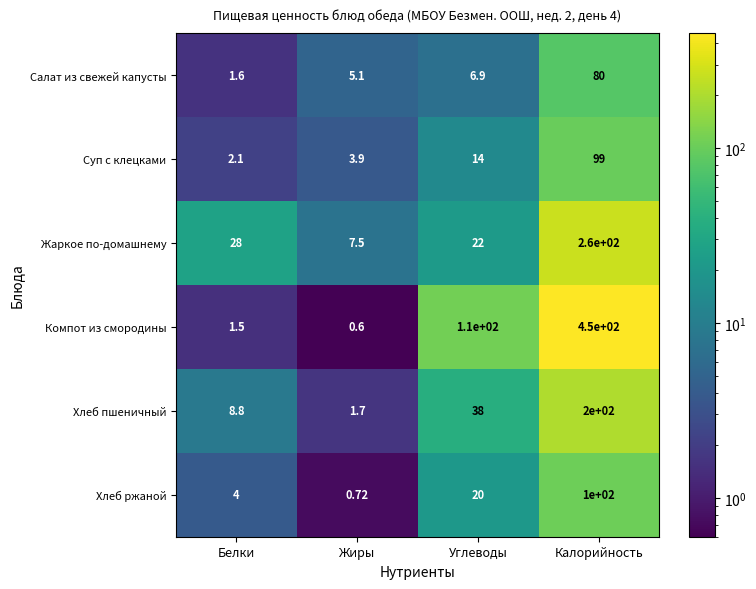

Which series changed the most between Белки and Калорийность?

Компот из смородины